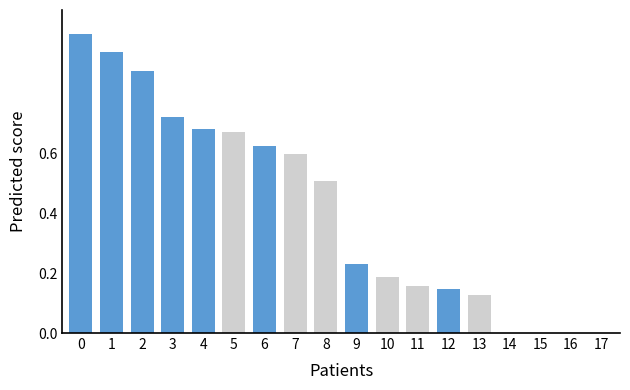

Which has a higher value, 4 or 13?

4